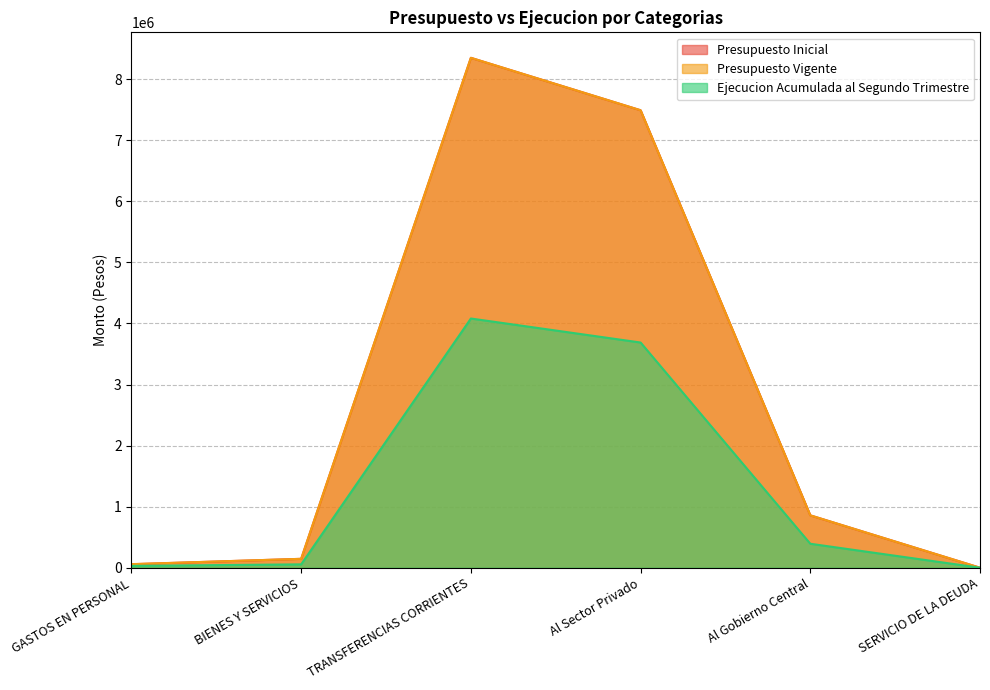

Read the Ejecucion Acumulada al Segundo Trimestre value at TRANSFERENCIAS CORRIENTES, to the nearest 50.

4081600